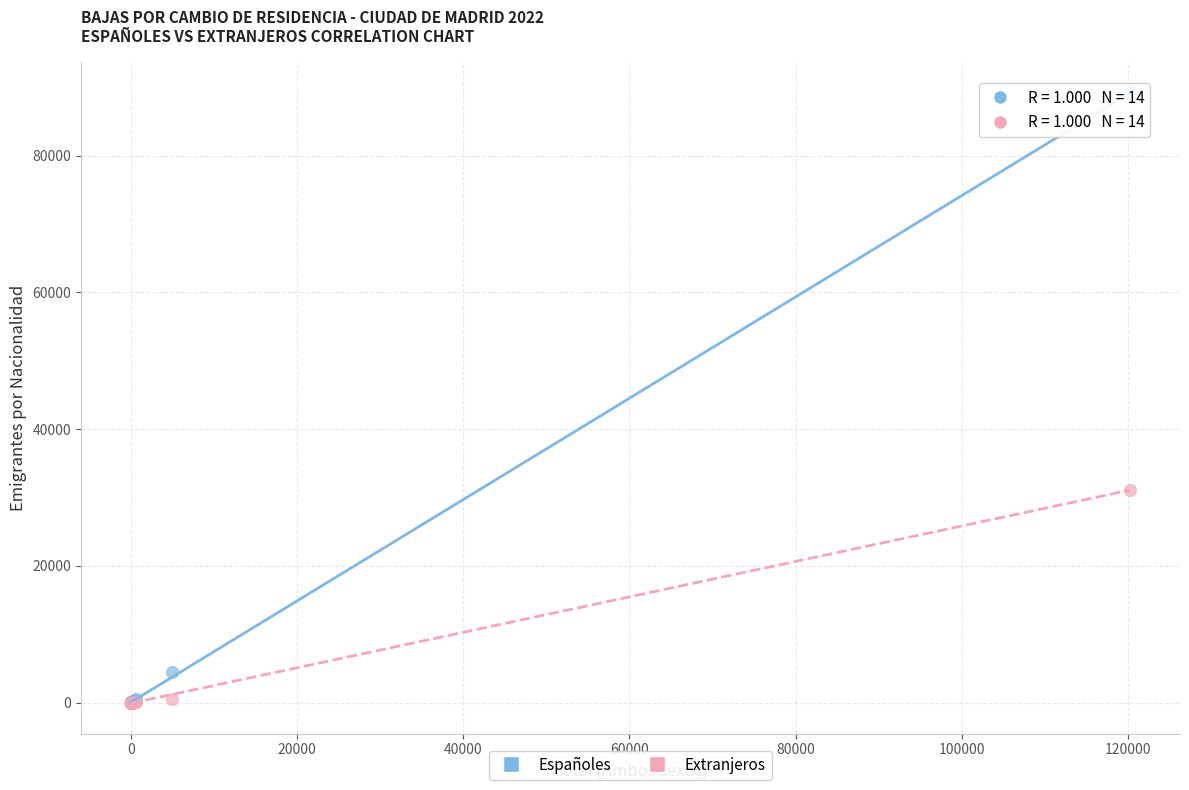

Across all series, what Y value is closest to 44560?

31117